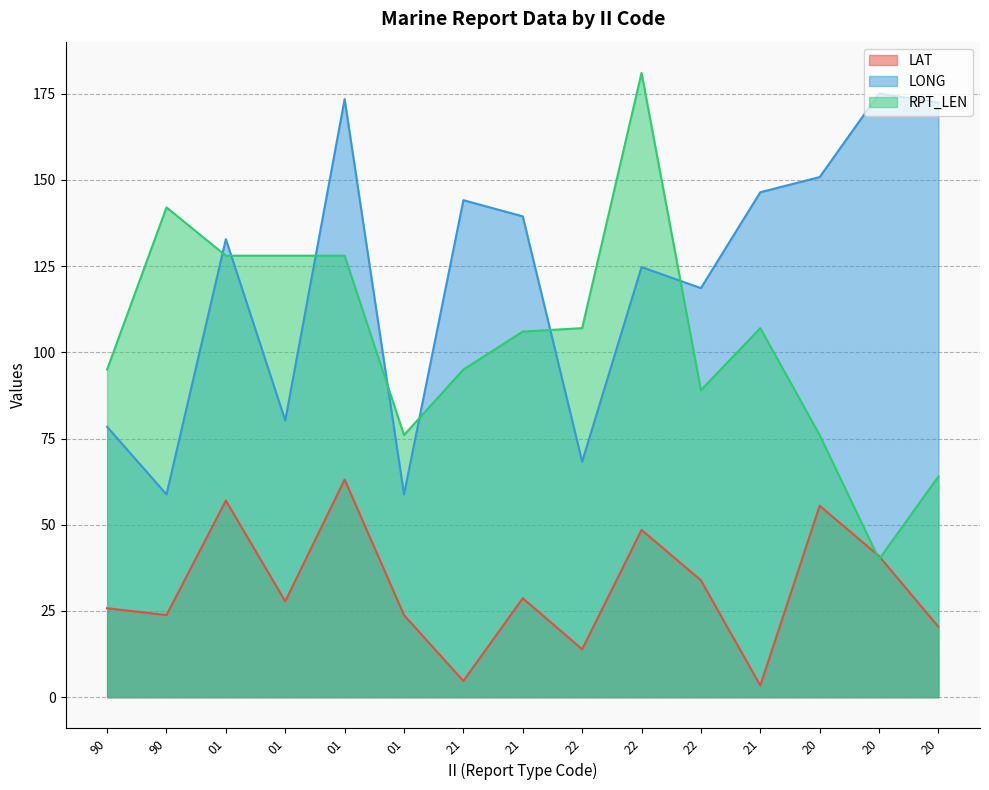

Rank the categories by LONG value from lowest to highest.

90, 01, 22, 90, 01, 22, 22, 01, 21, 21, 21, 20, 20, 01, 20